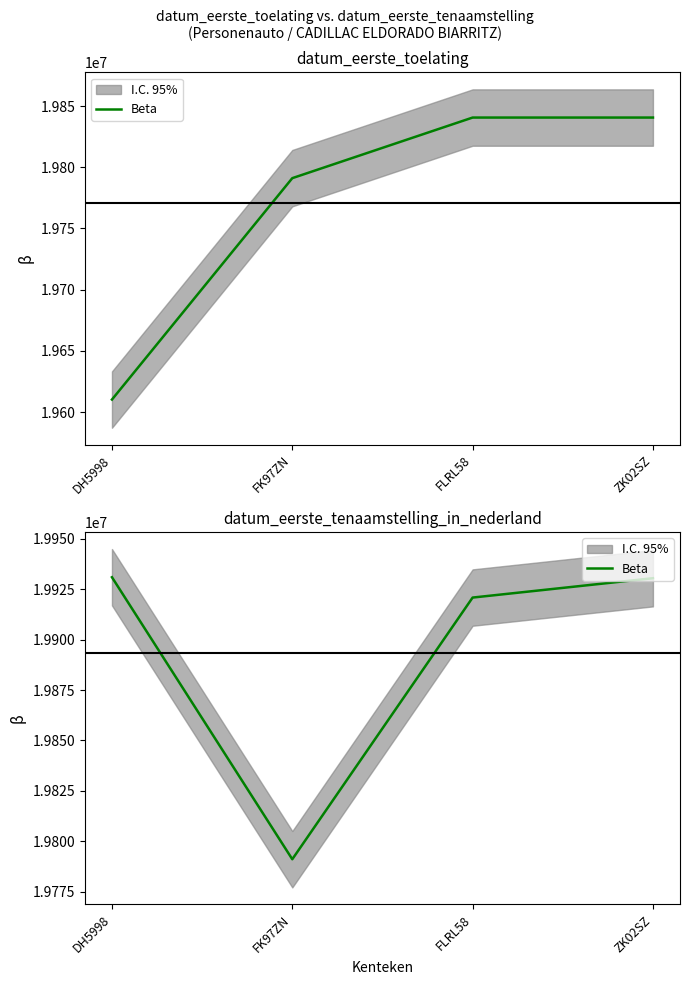

What is the label of the 2nd point from the right?

FLRL58